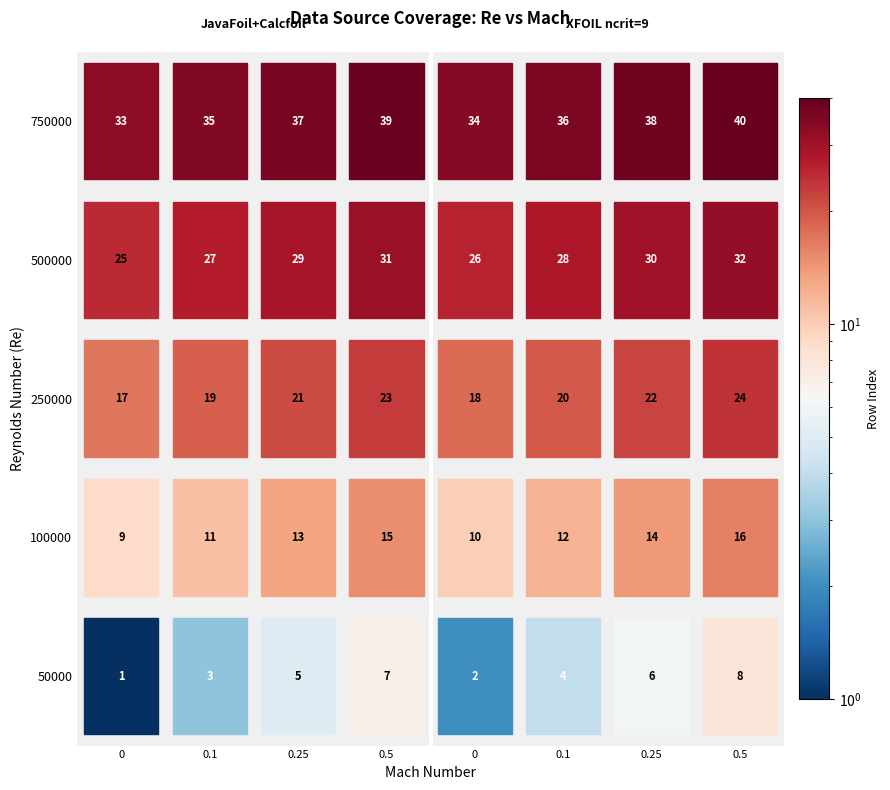

What is the average value of the XFOIL ncrit=9 series?

21